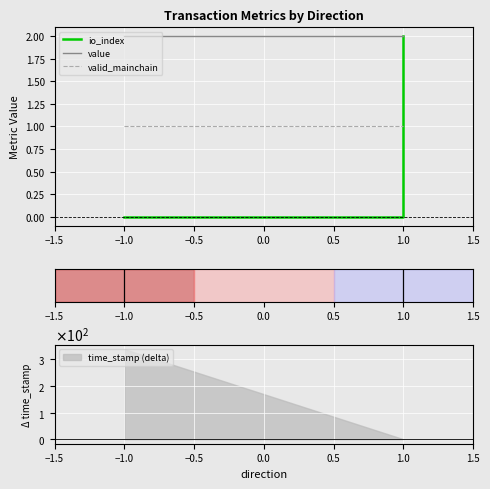

List the series in order of their overall mean, lowest first.

io_index, valid_mainchain, value